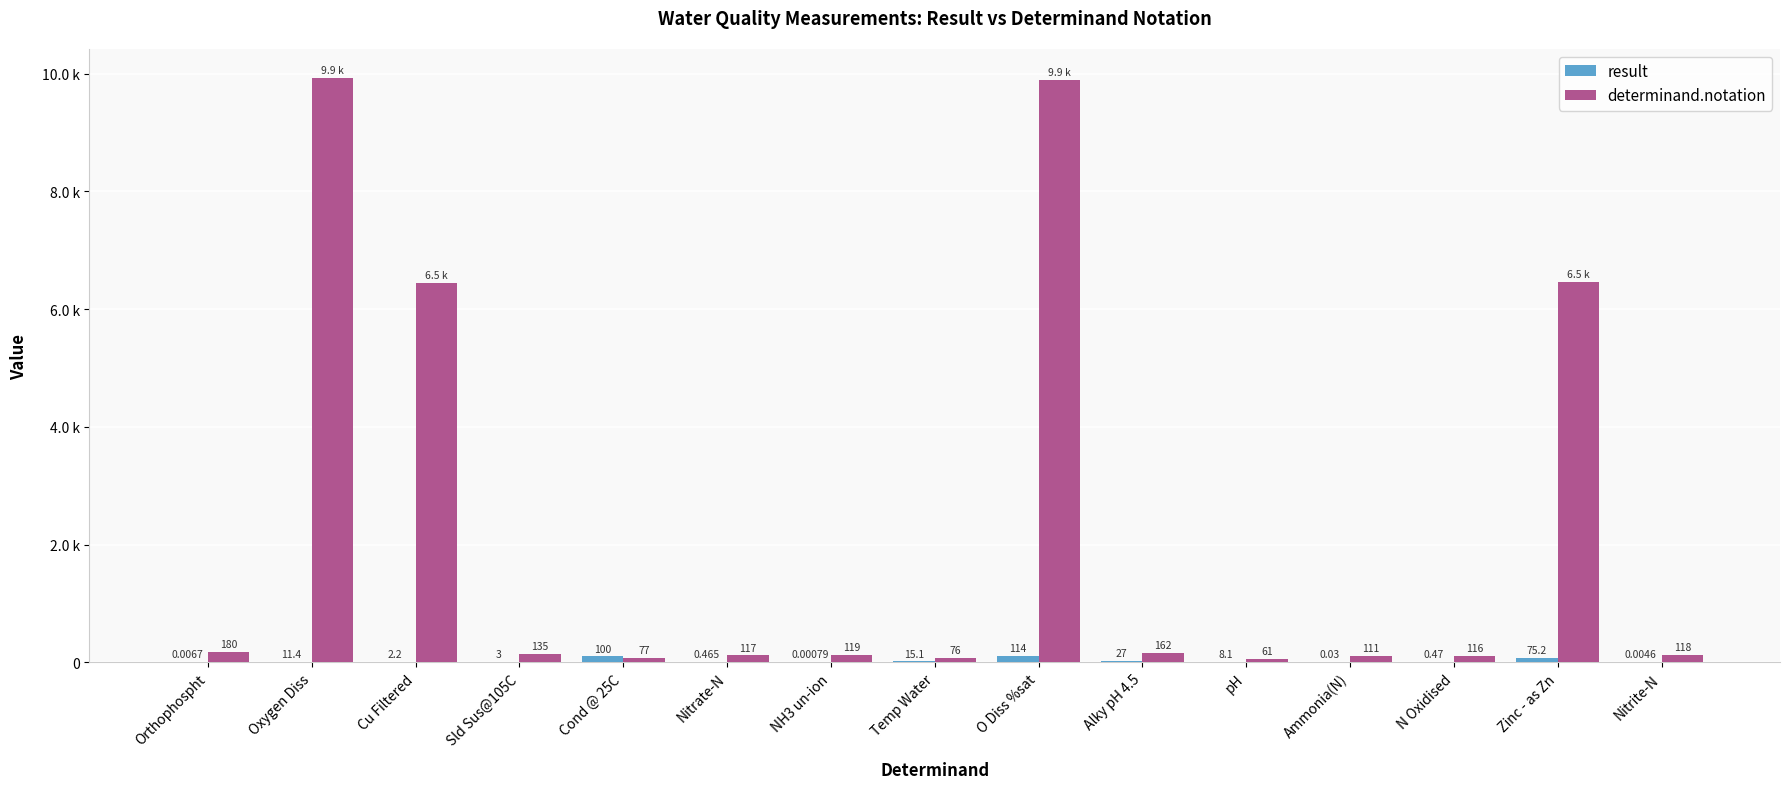

True or false: determinand.notation has a value of 116.0 at N Oxidised.

True